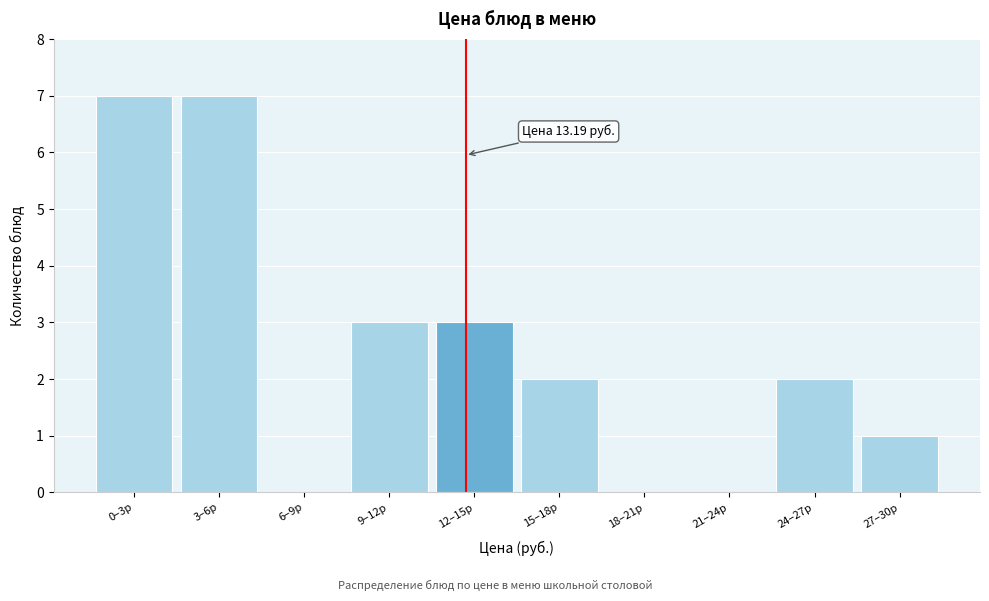

Reading left to right, what are all the values shown in this chart?

0–3р=7	3–6р=7	6–9р=0	9–12р=3	12–15р=3	15–18р=2	18–21р=0	21–24р=0	24–27р=2	27–30р=1